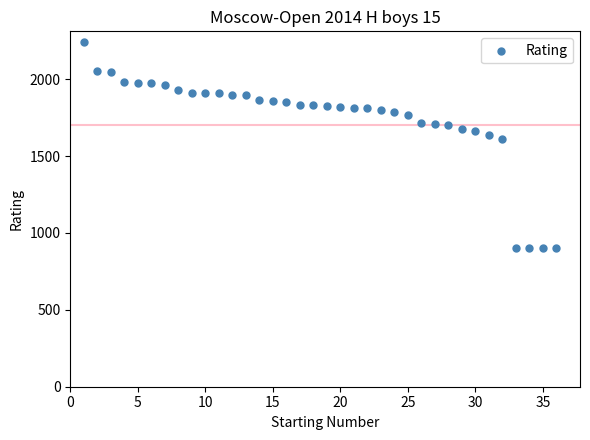

What Y value in the scatter plot is closest to 1572?

1608